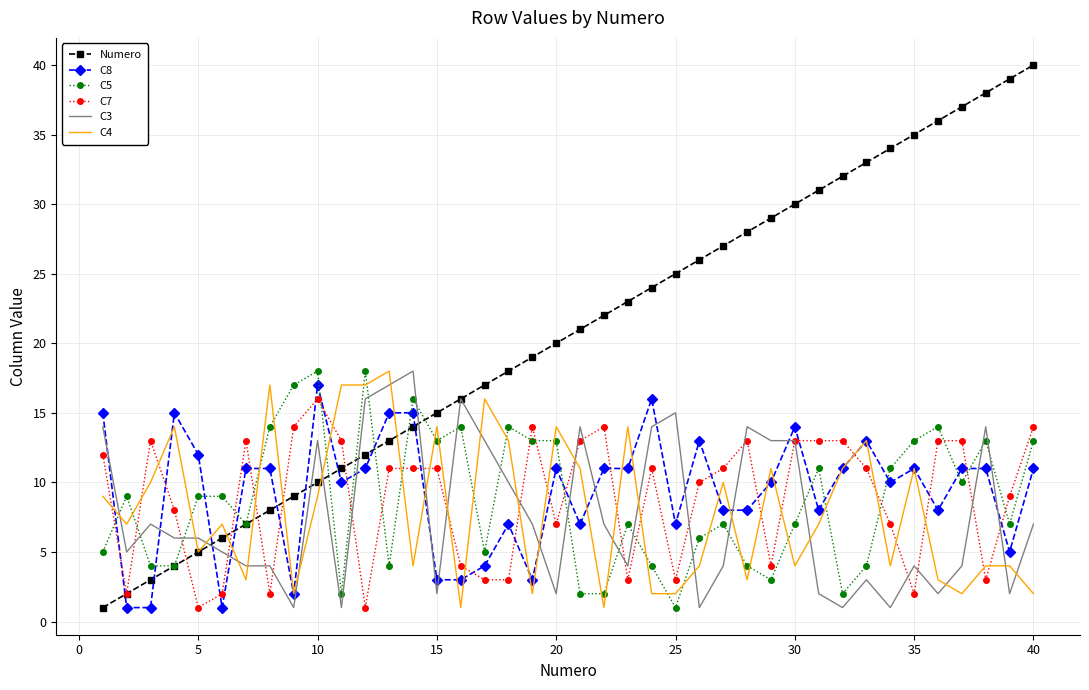

What is the minimum value for C8?

1